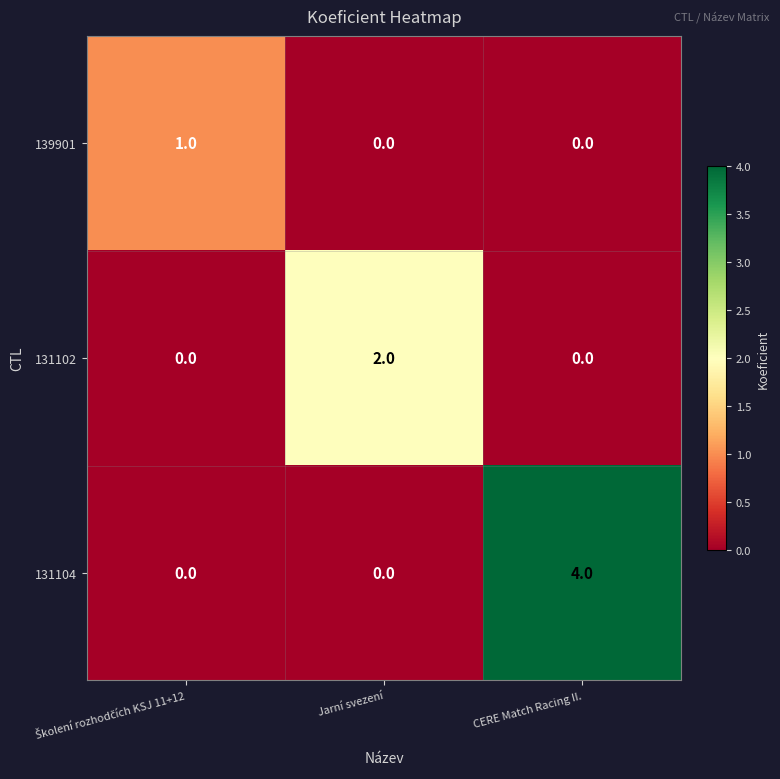

Rank the series by their average value, from highest to lowest.

131104, 131102, 139901